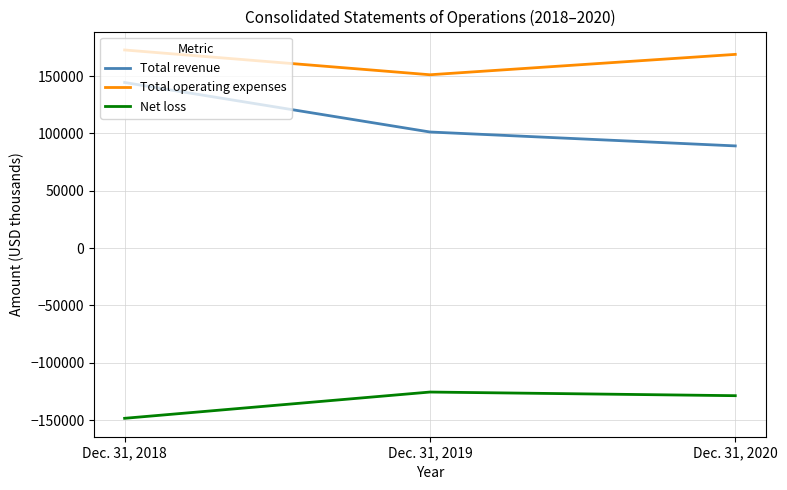

Rank the categories by Total operating expenses value from highest to lowest.

Dec. 31, 2018, Dec. 31, 2020, Dec. 31, 2019